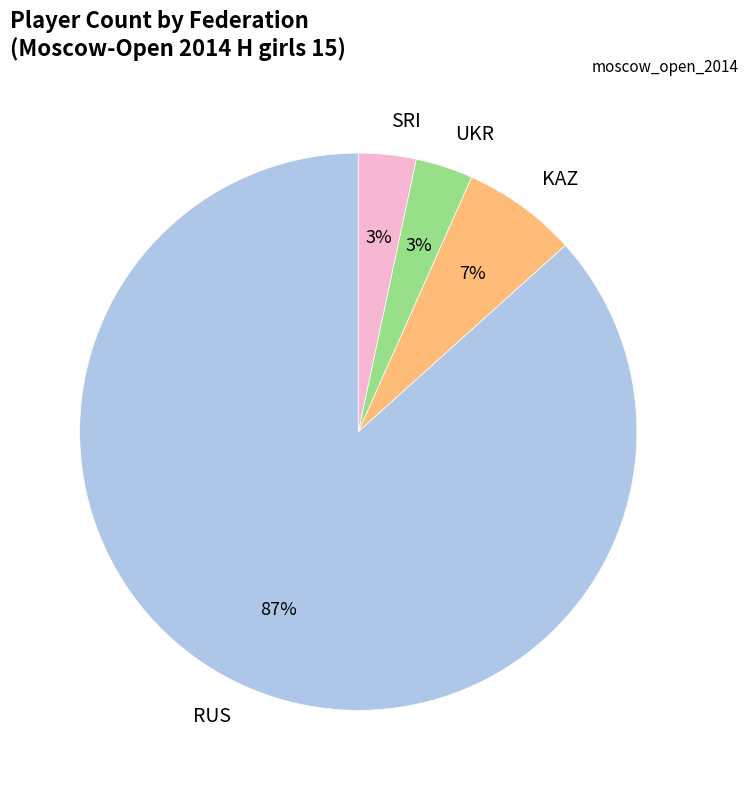

Which category accounts for the majority?

RUS